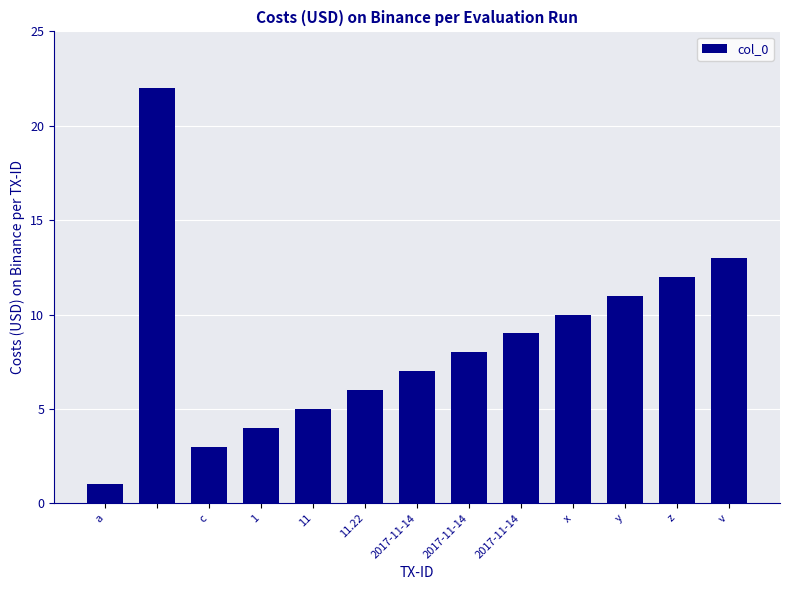

Reading left to right, list all the values displayed in this chart.

1	22	3	4	5	6	7	8	9	10	11	12	13